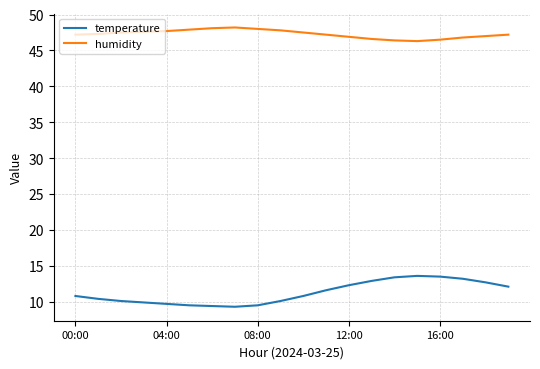

What is the difference between the maximum and minimum values in the humidity series?

1.9